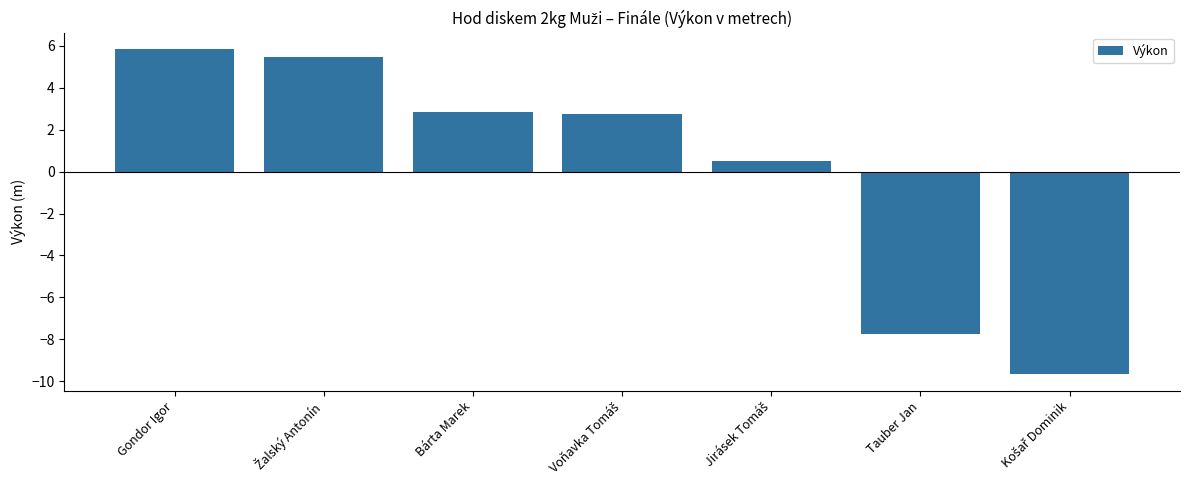

Which category has the highest value across all series?

Gondor Igor